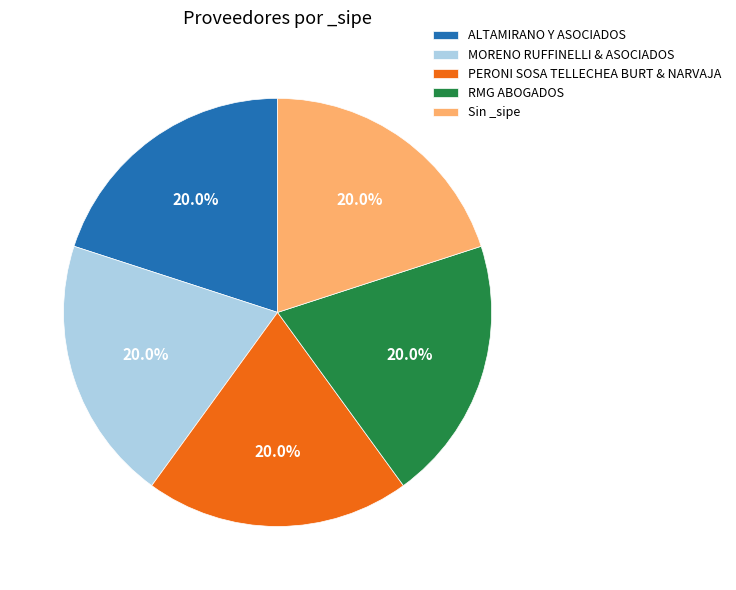

Count the number of slices in the pie.

5